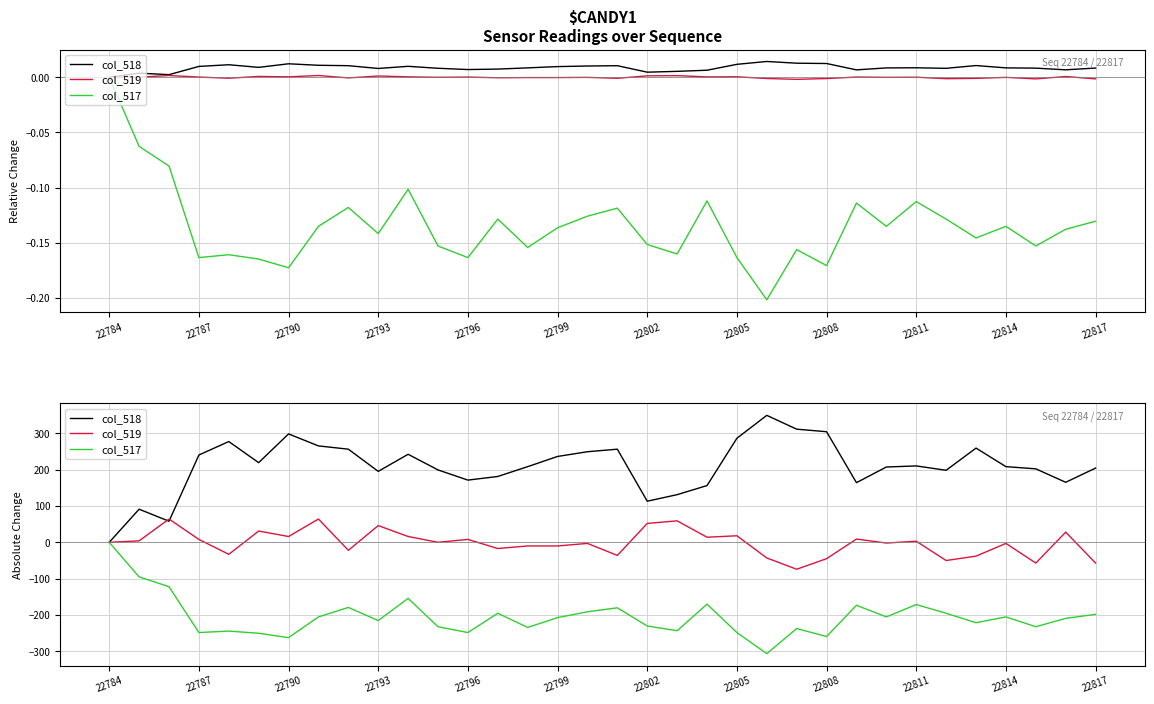

What is the minimum value shown in the chart?

-306